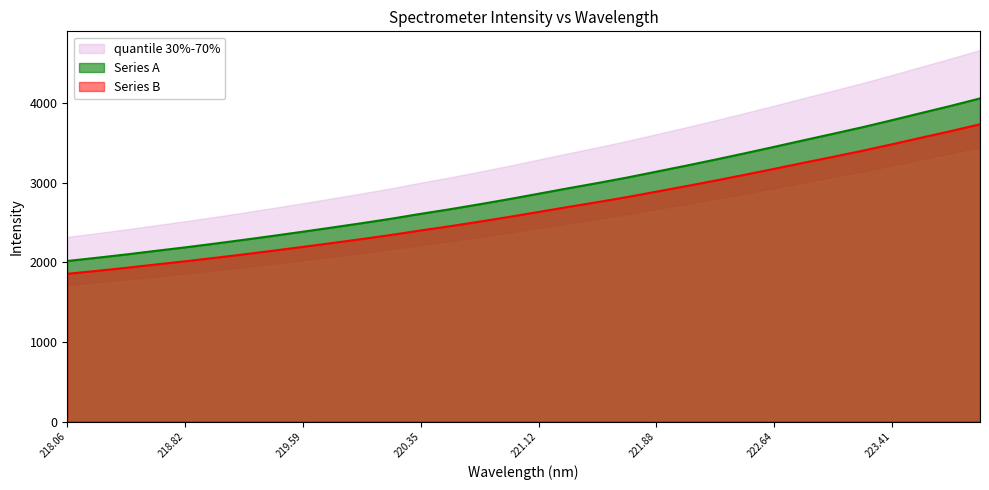

What is the label of the 2nd point from the left?

218.2508